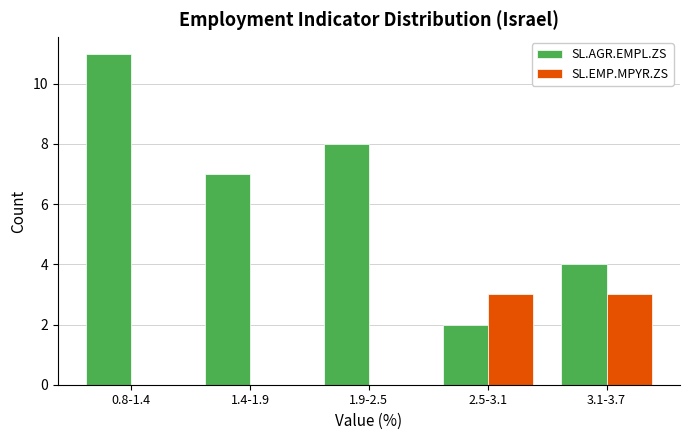

Reading right to left, transcribe all the data shown in this chart.

SL.AGR.EMPL.ZS: 3.1-3.7=4	2.5-3.1=2	1.9-2.5=8	1.4-1.9=7	0.8-1.4=11
SL.EMP.MPYR.ZS: 3.1-3.7=3	2.5-3.1=3	1.9-2.5=0	1.4-1.9=0	0.8-1.4=0